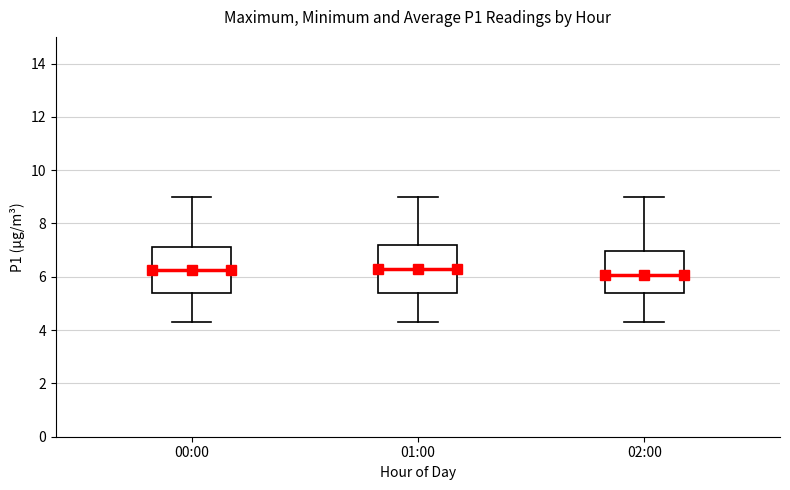

Which box's median line is the lowest?

02:00